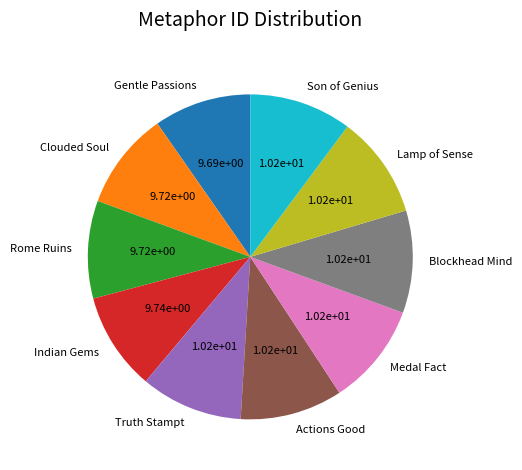

Count the number of slices in the pie.

10